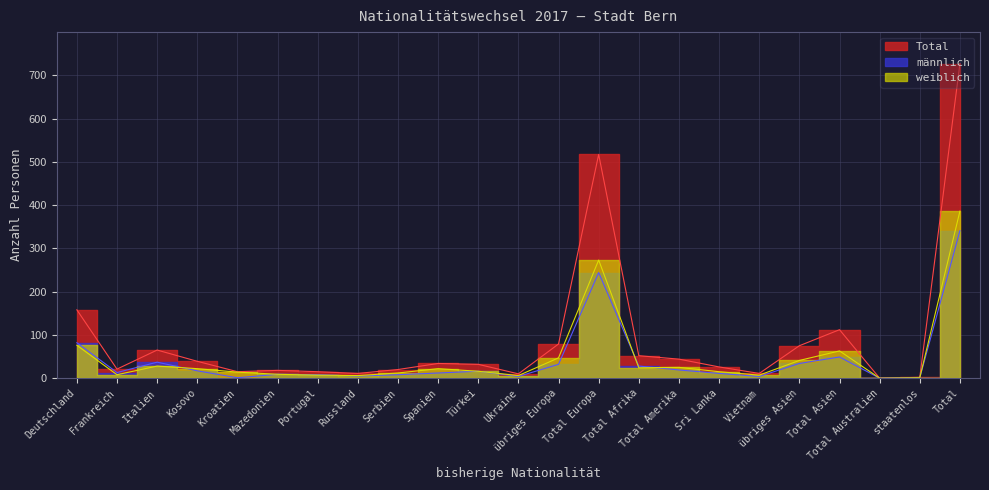

True or false: Total and weiblich cross at least once.

False